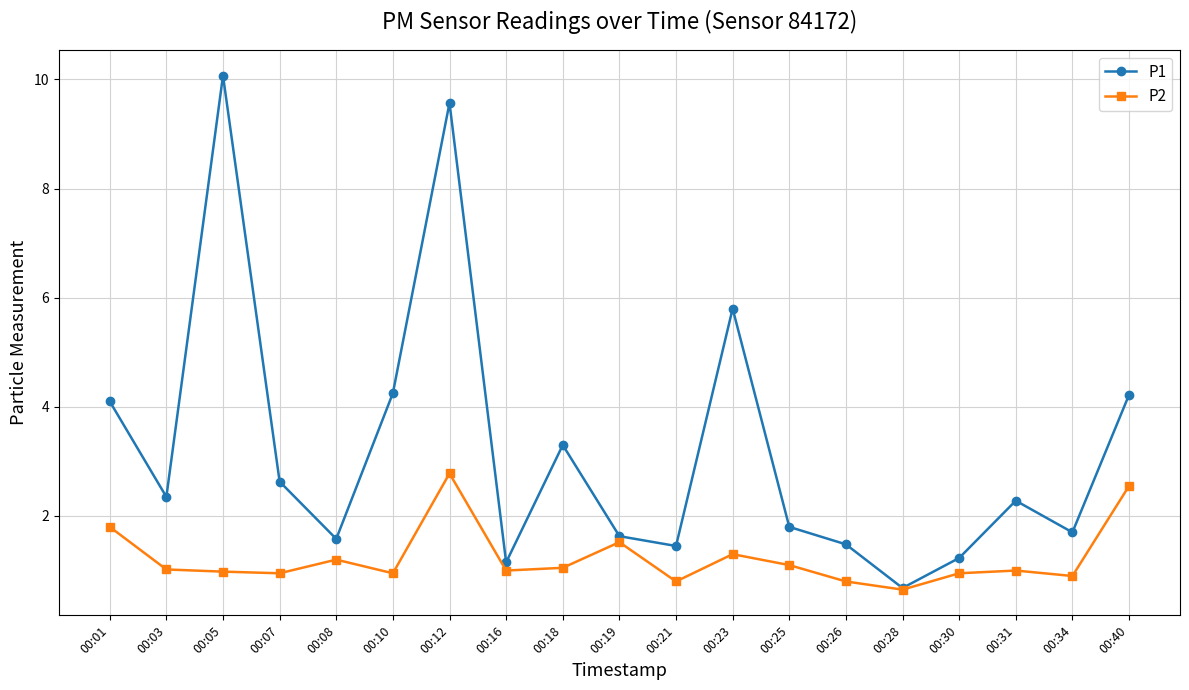

What is the smallest value displayed?

0.7